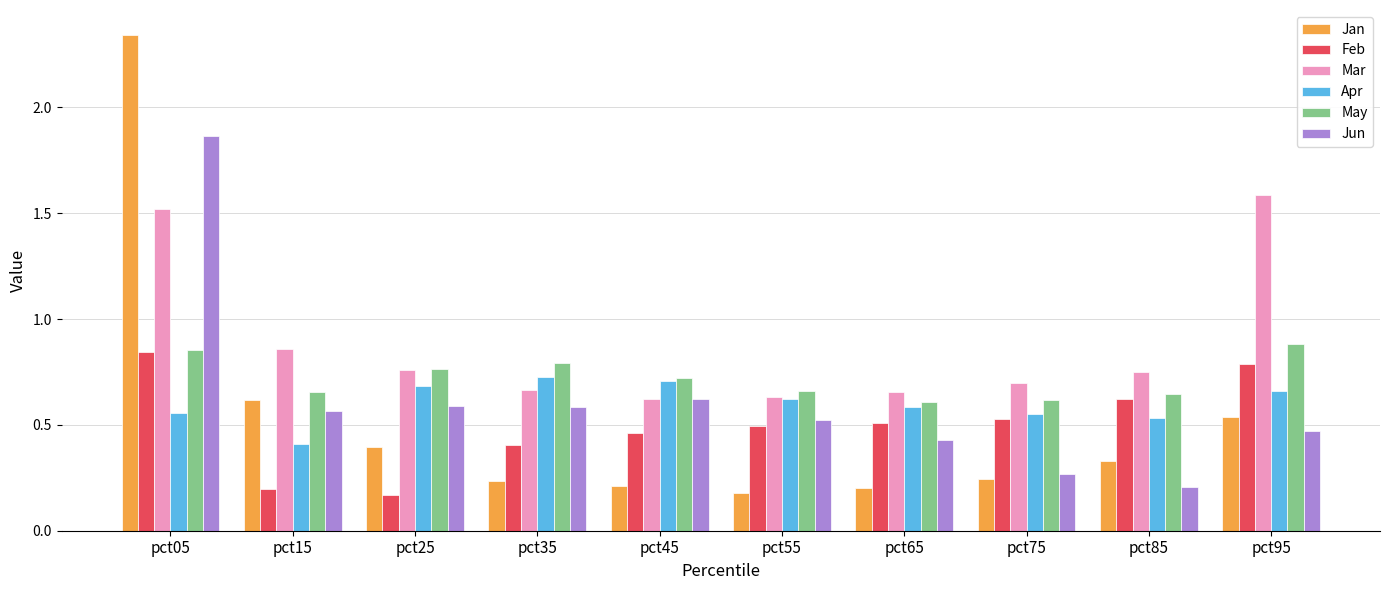

Which category has the highest value in the Mar series?

pct95